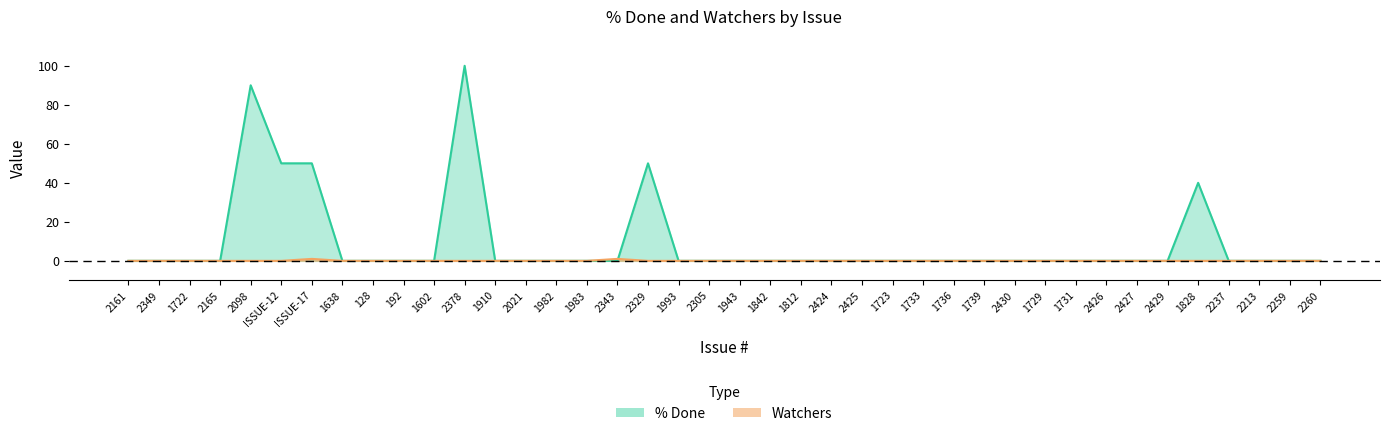

True or false: Watchers has a value of 0 at 1638.

False